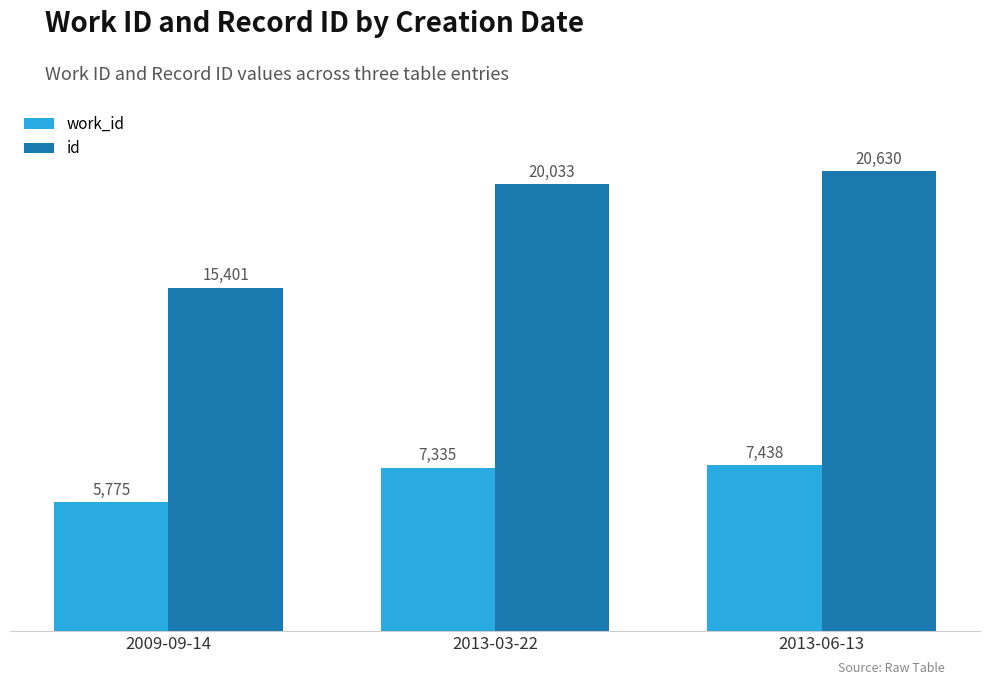

What is the difference between the highest and lowest values at 2009-09-14?

9626